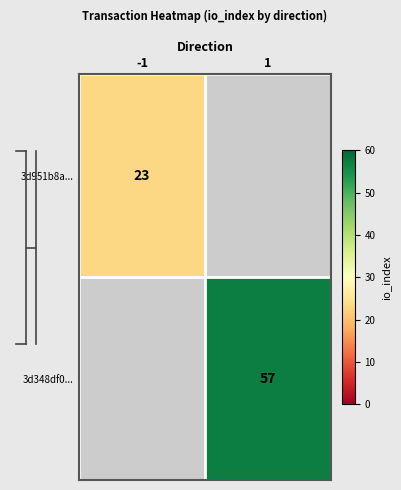

Is it true that 3d348df0... equals 57 at 1?

True